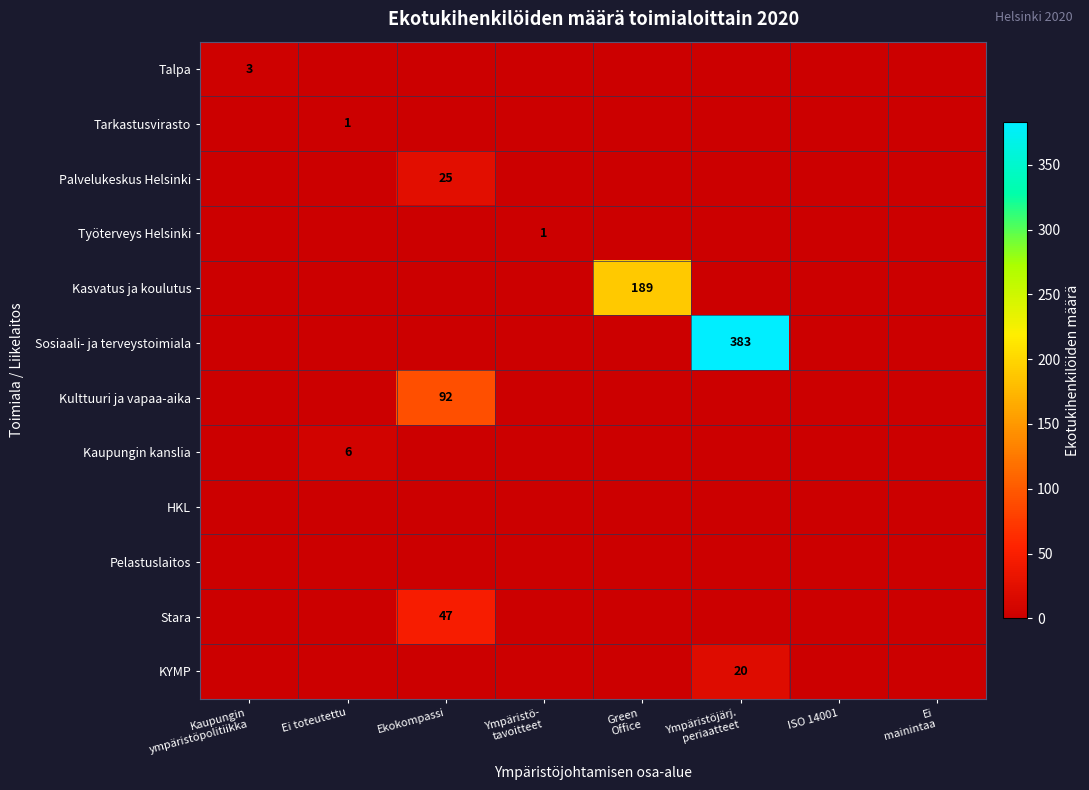

What is the difference between the maximum and minimum values in the Talpa series?

3